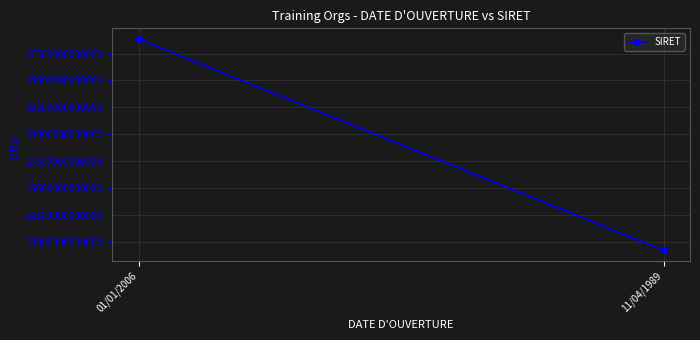

Reading right to left, list all the values displayed in this chart.

11/04/1989=19220058200026	01/01/2006=38855948600047